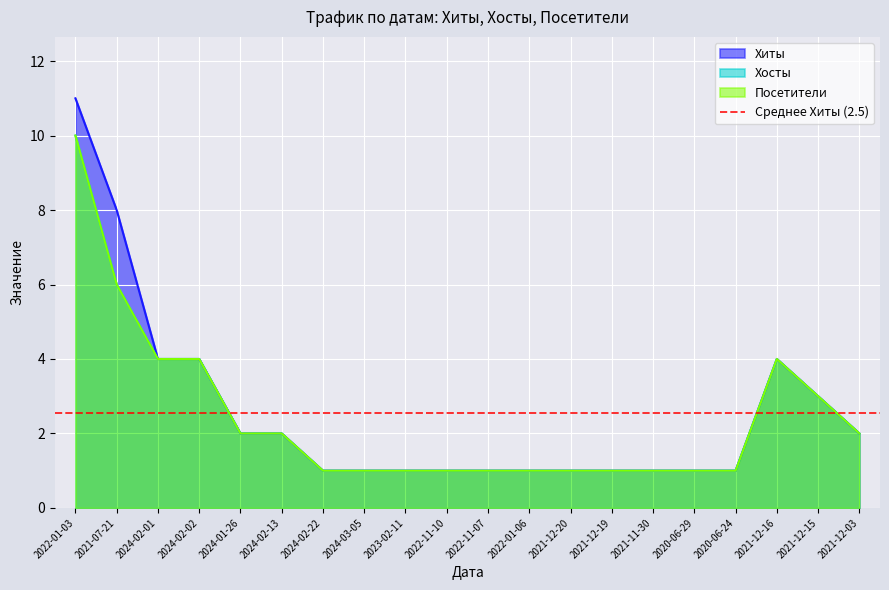

Which series has the largest total across all categories?

Хиты